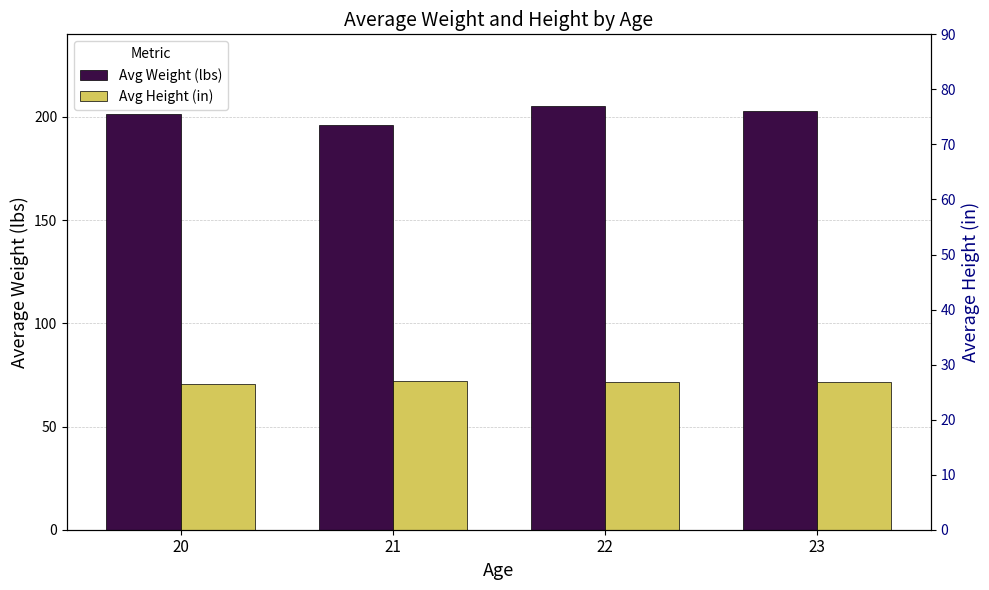

At 22, list the series in order from largest to smallest.

Avg Weight (lbs), Avg Height (in)